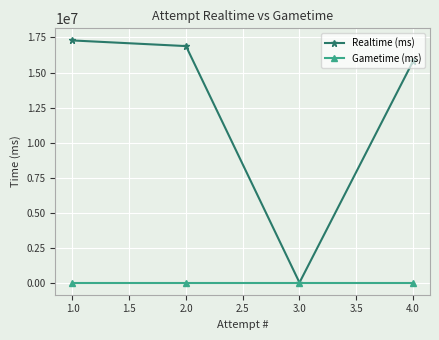

What value does the Realtime (ms) series have at 2.0, to the nearest 100?

16886300